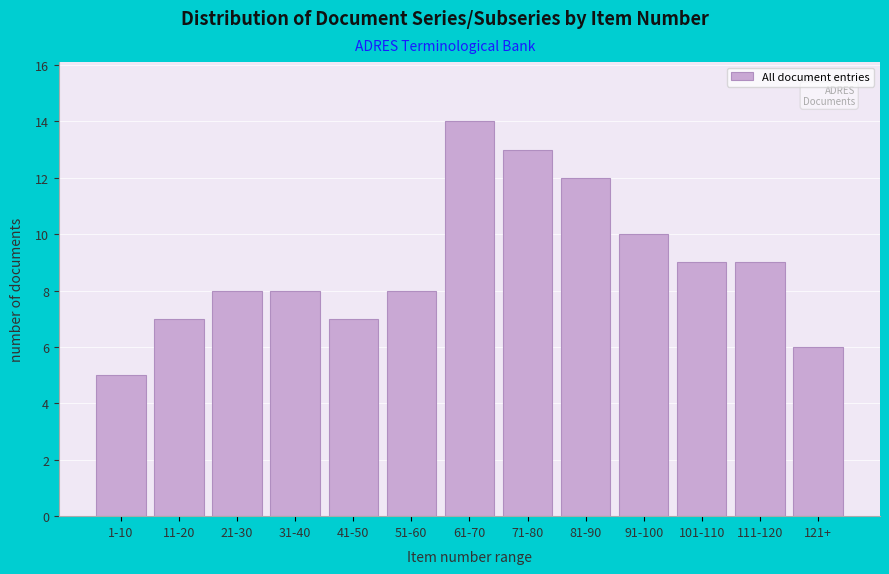

Reading left to right, extract all data points from this chart.

5	7	8	8	7	8	14	13	12	10	9	9	6